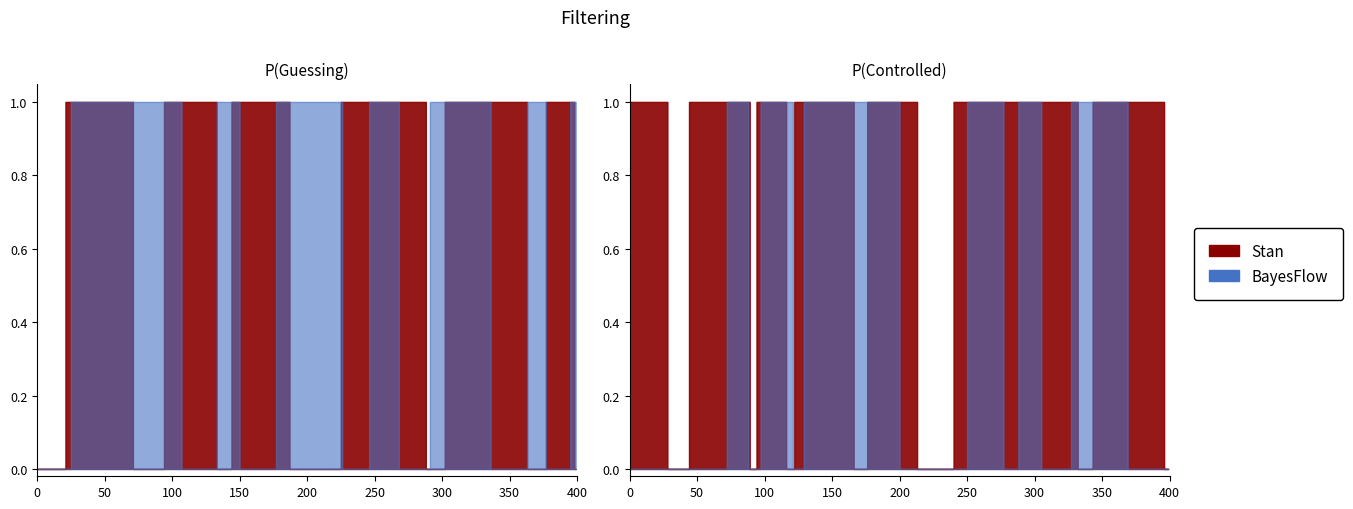

Which series changed the most between 8 and 12?

Stan